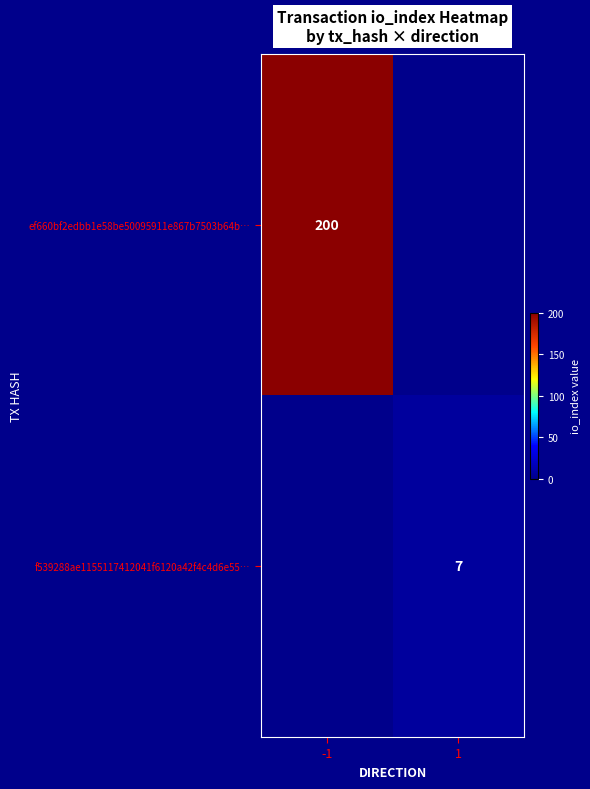

The f539288ae1155117412041f6120a42f4c4d6e55… series shows 2 at 1. True or false?

False